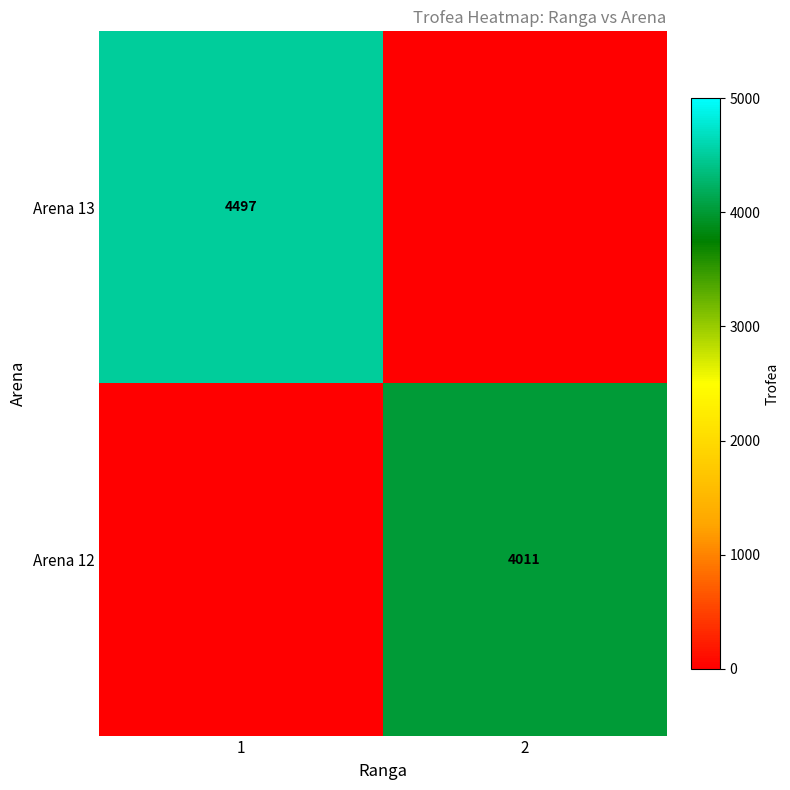

What is the difference between the highest and lowest values at 1?

4497